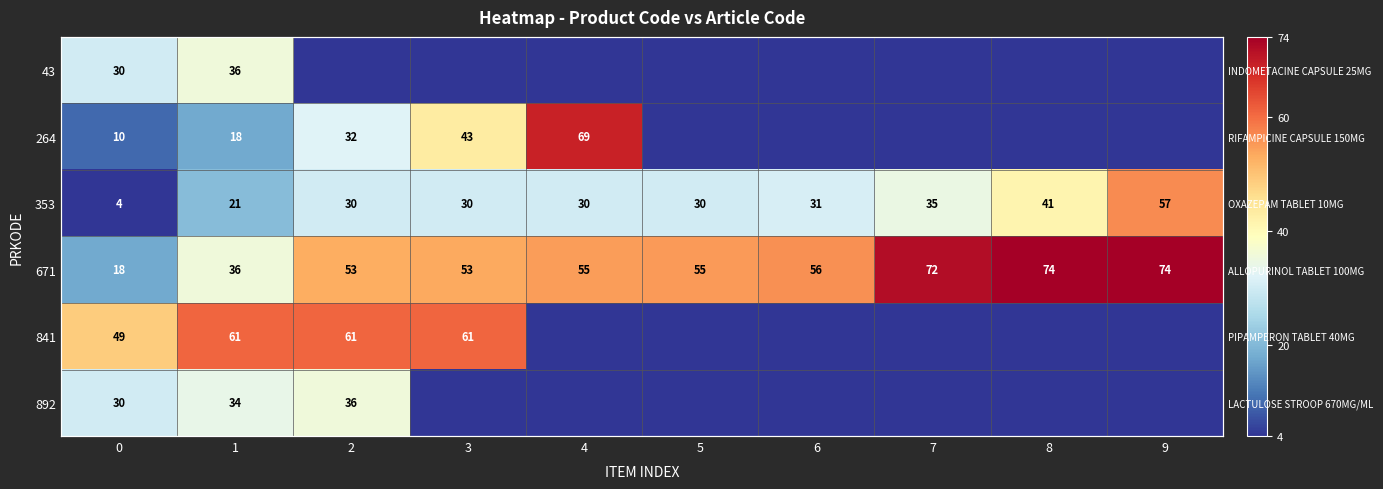

Is it true that 264 equals 31.1 at 7?

False